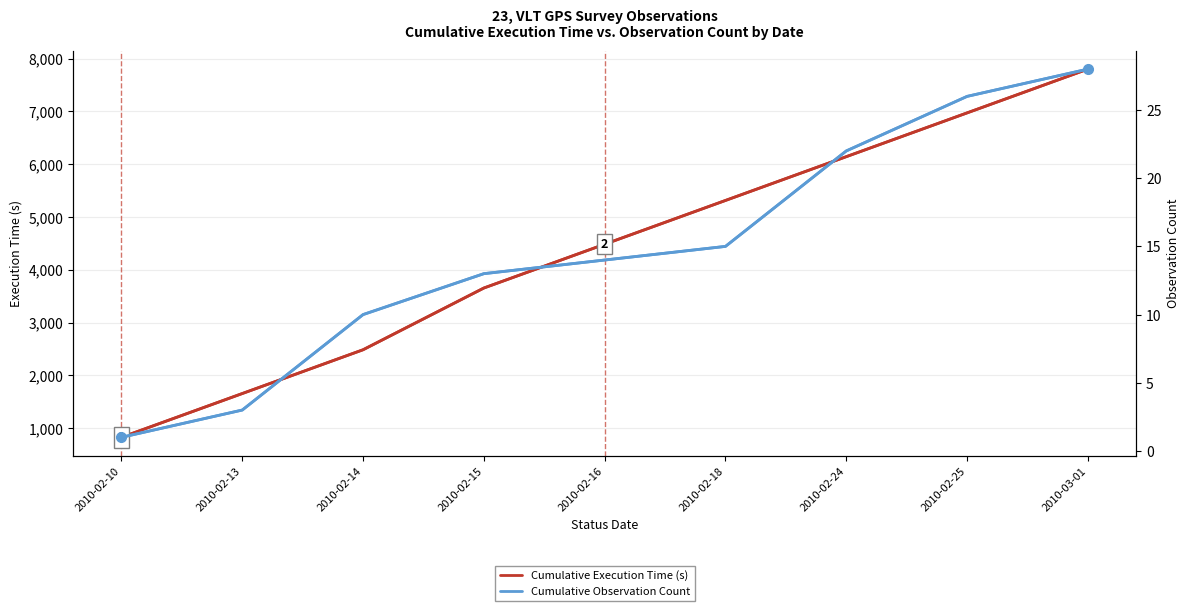

Which series has the largest range (max minus min)?

Cumulative Execution Time (s)